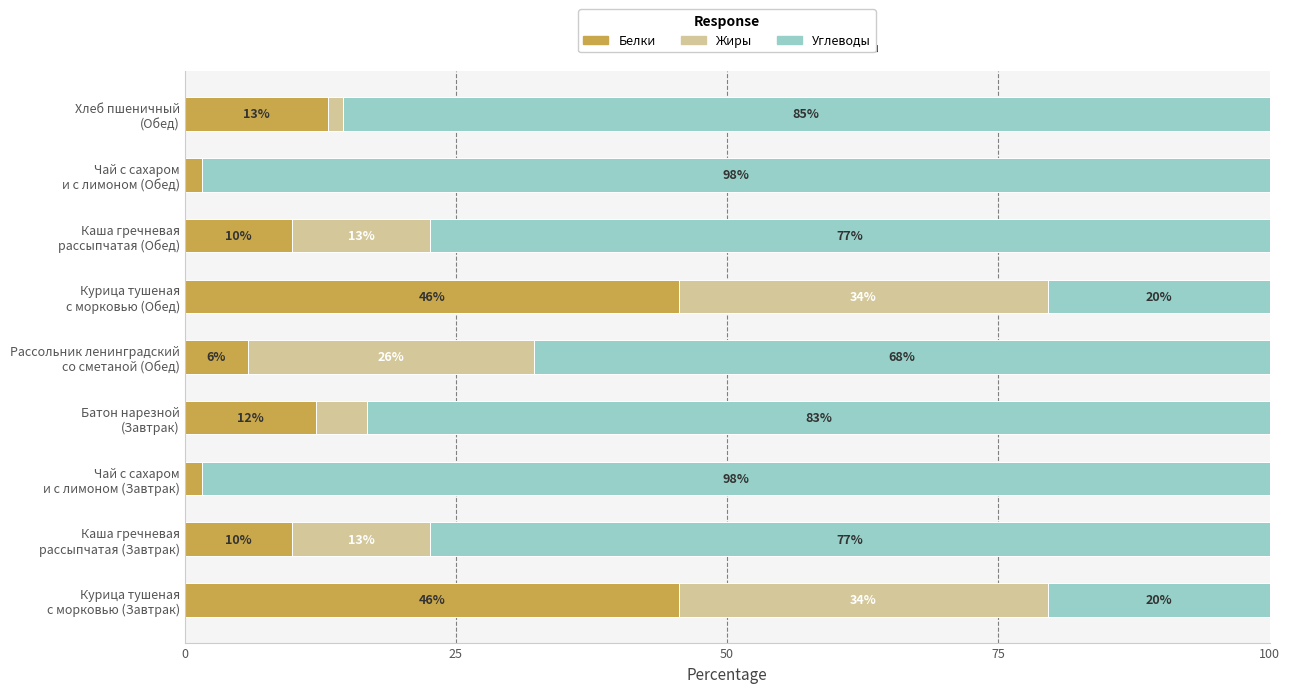

Rank the series by their maximum value, from lowest to highest.

Жиры, Белки, Углеводы